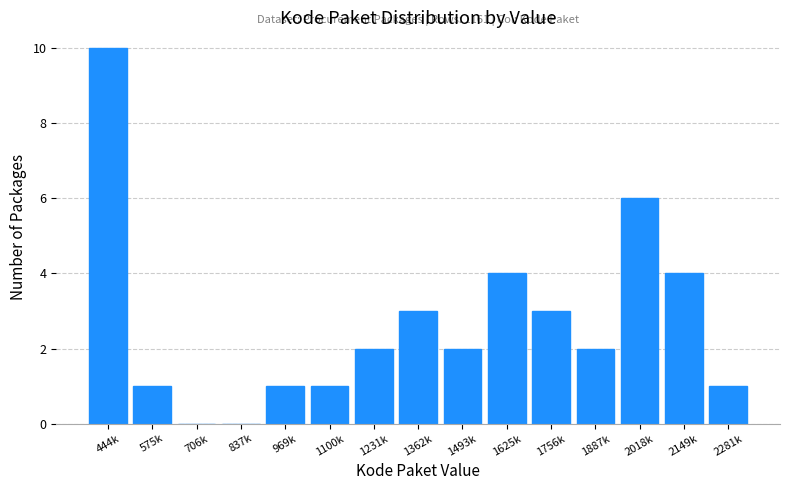

Reading left to right, extract all data points from this chart.

444k=10	575k=1	706k=0	837k=0	969k=1	1100k=1	1231k=2	1362k=3	1493k=2	1625k=4	1756k=3	1887k=2	2018k=6	2149k=4	2281k=1